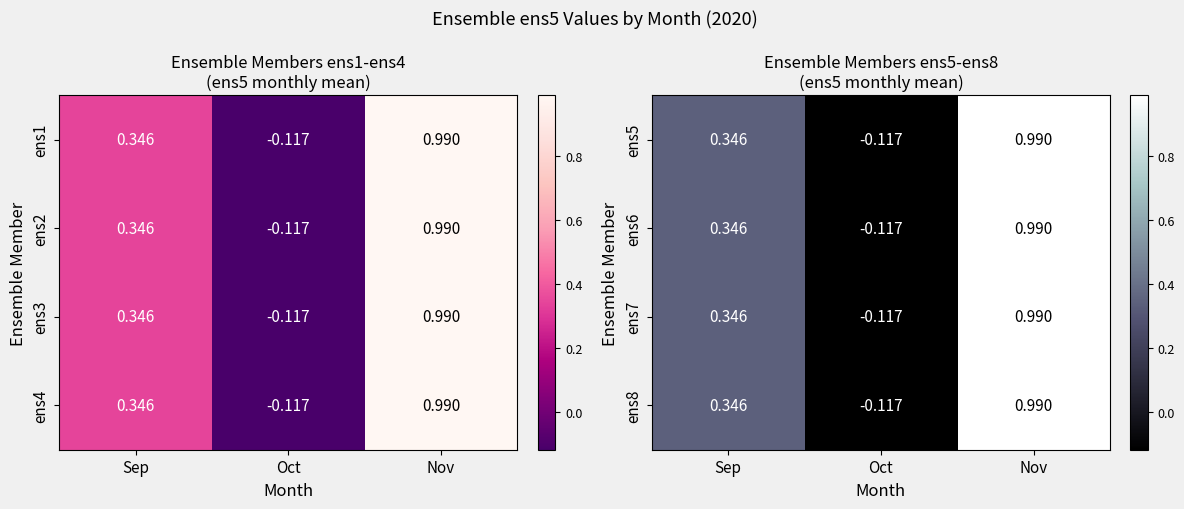

Which category has the lowest value in the ens5 series?

Oct